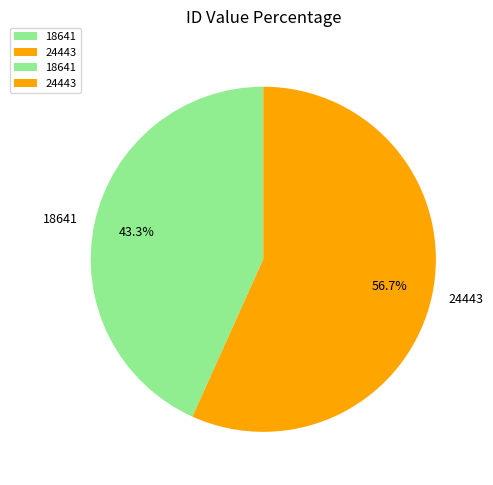

Which slice represents more than half of the pie?

24443